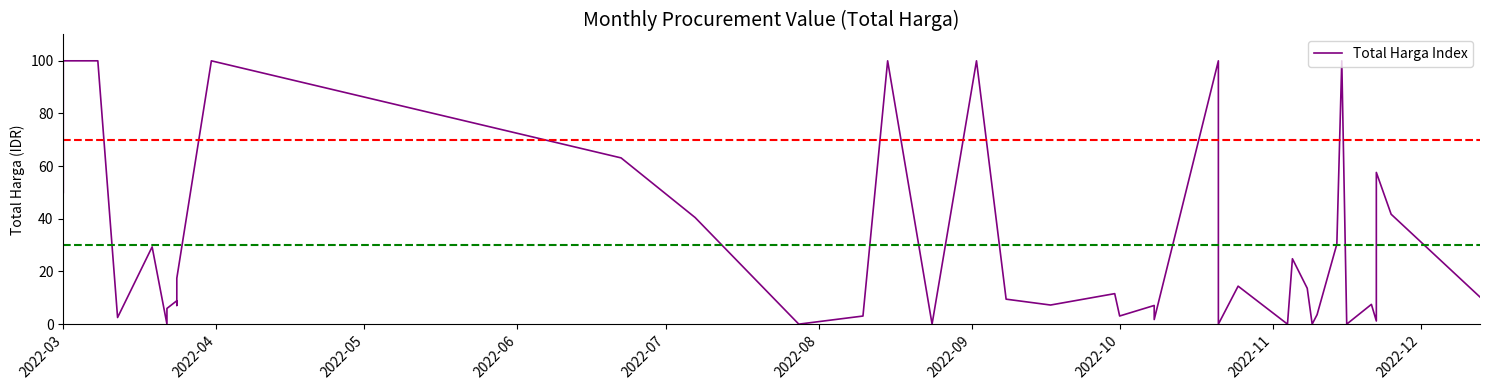

How many data points does each series have?

40